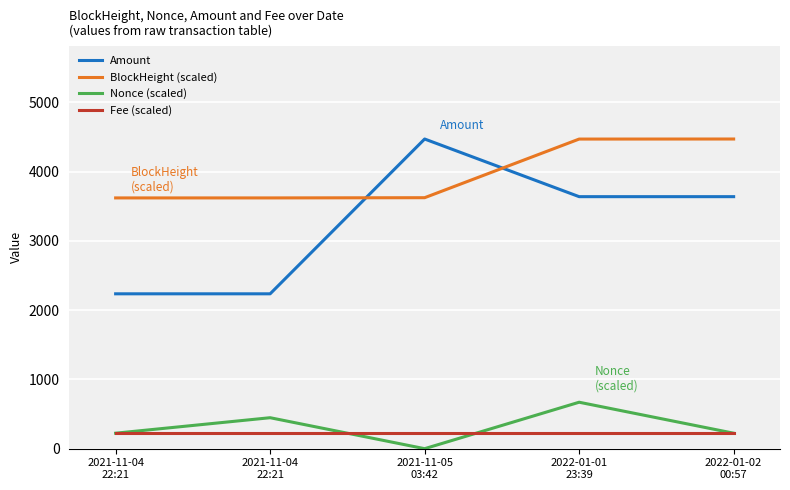

How many intersections are there between BlockHeight (scaled) and Amount?

2